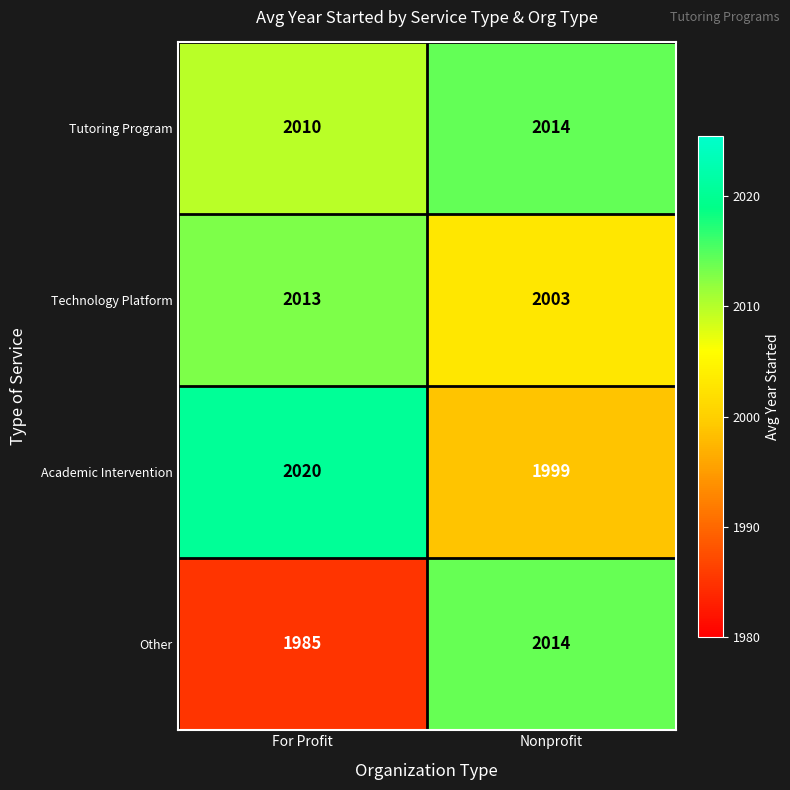

Rank the categories by Technology Platform value from highest to lowest.

For Profit, Nonprofit